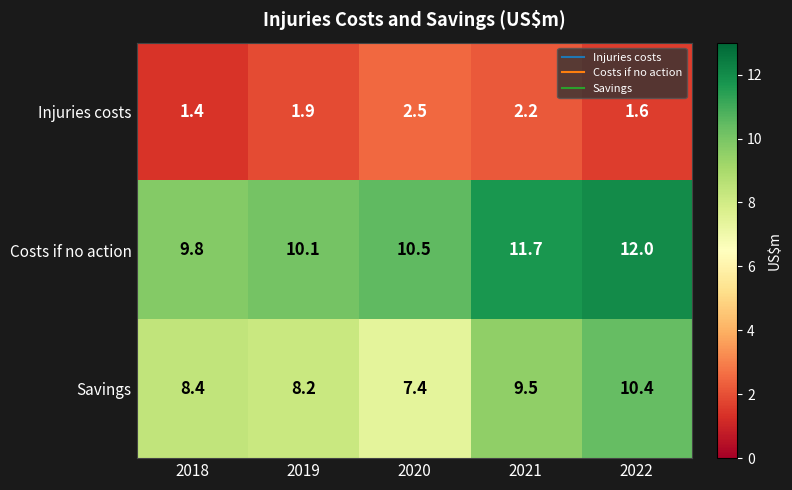

True or false: Savings has a value of 4.5 at 2021.

False